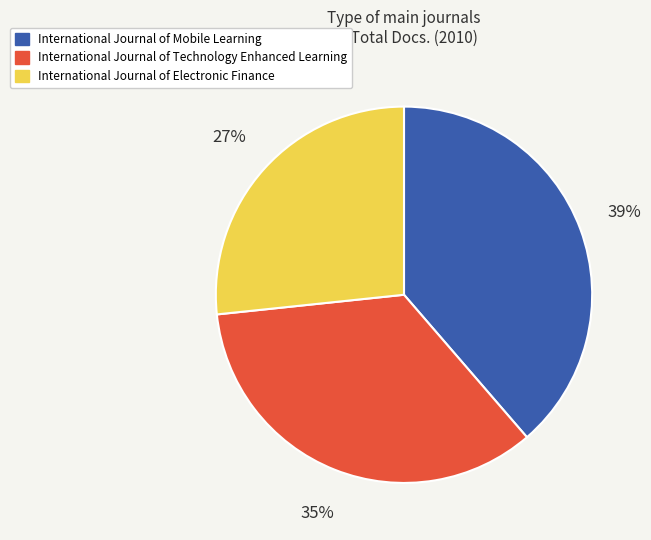

Approximately how many times larger is the value at International Journal of Technology Enhanced Learning compared to International Journal of Mobile Learning?

0.9